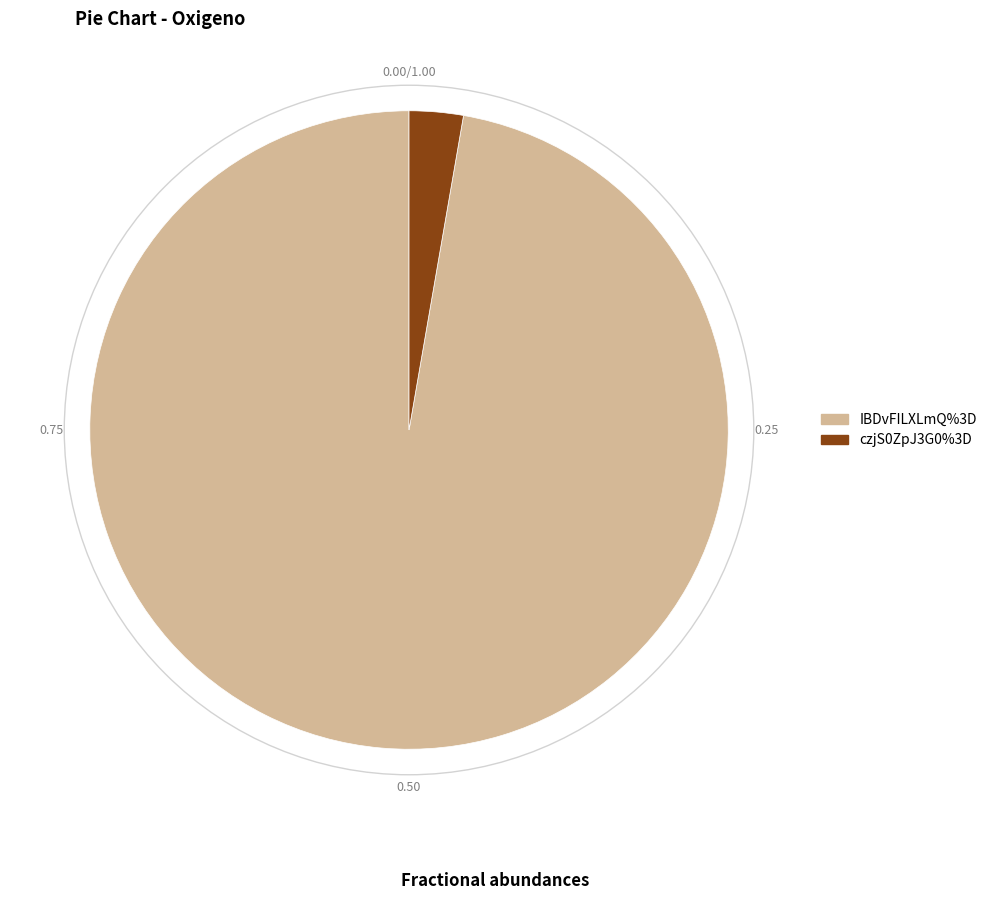

Is it true that czjS0ZpJ3G0%3D is 10% of the pie?

False